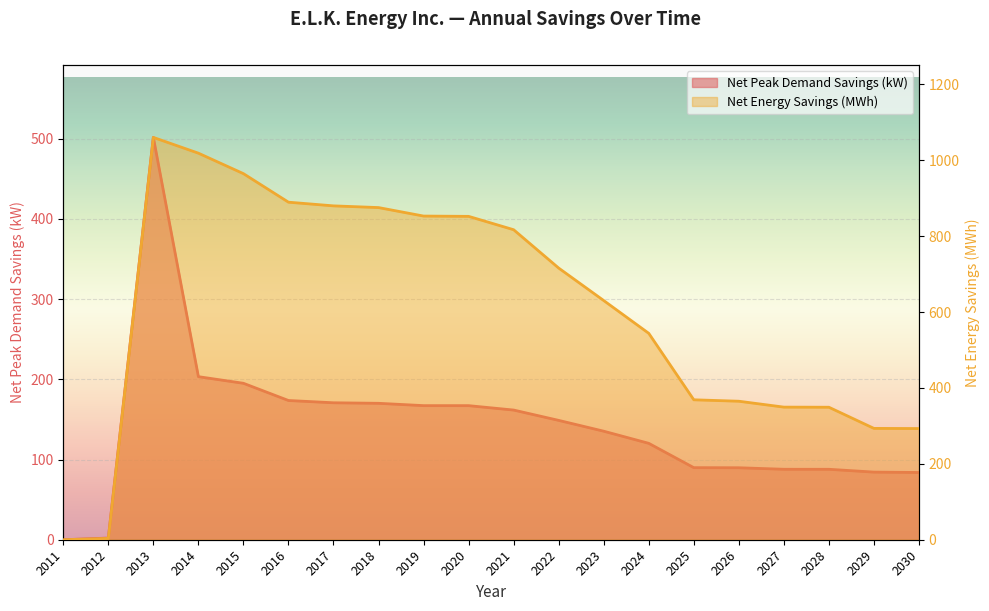

Rank the series by their average value, from highest to lowest.

Net Energy Savings (kWh), Net Peak Demand Savings (kW)